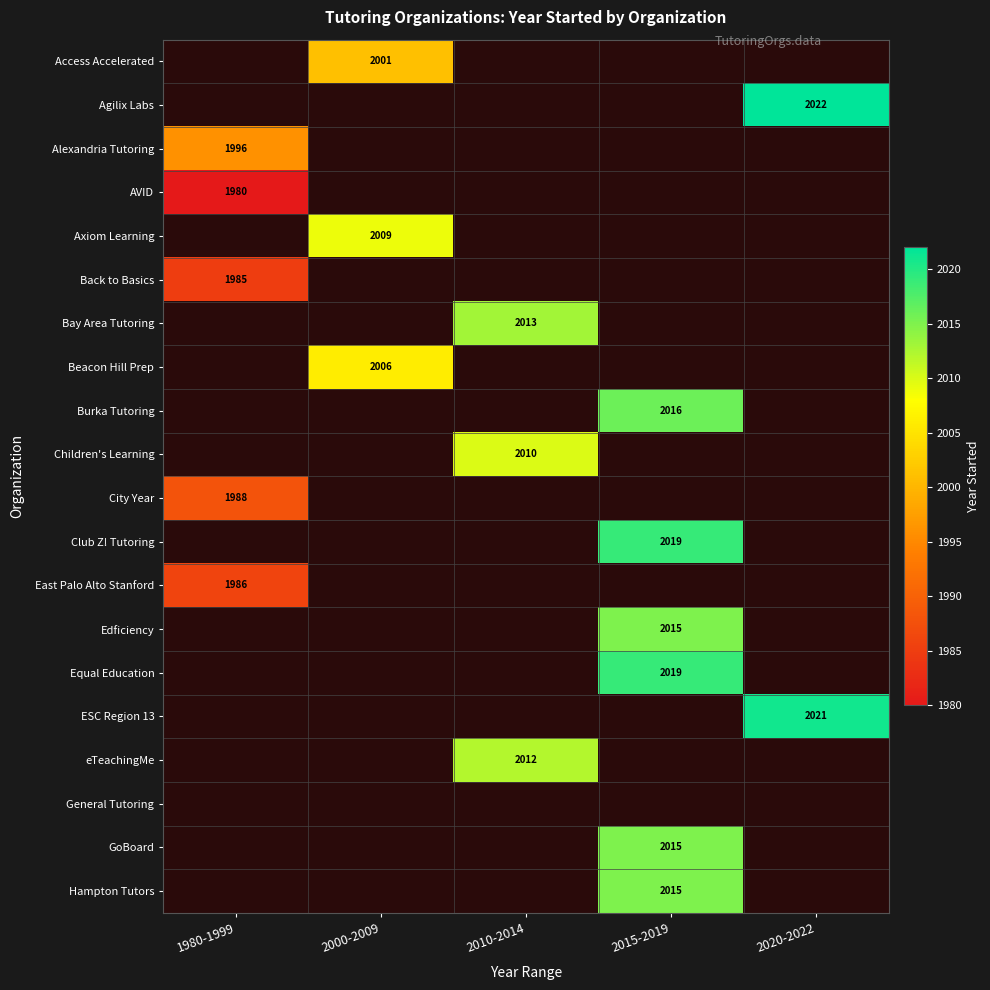

The value of Hampton Tutors at 2015-2019 is 2015. True or false?

True